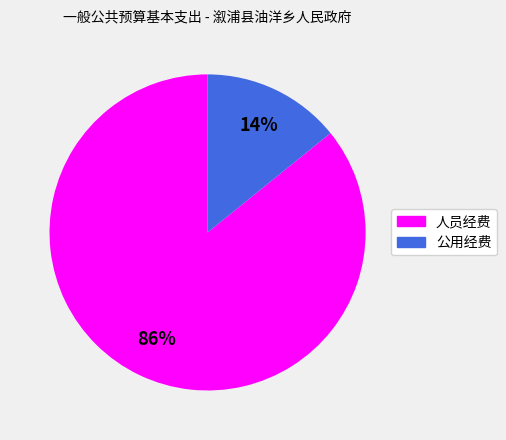

To the nearest percent, what is the difference between the 人员经费 and 公用经费 slice percentages?

72%